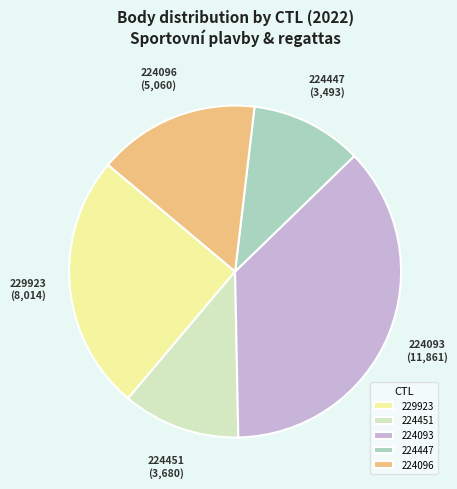

Combined, do 224096 and 229923 account for over 50%?

No